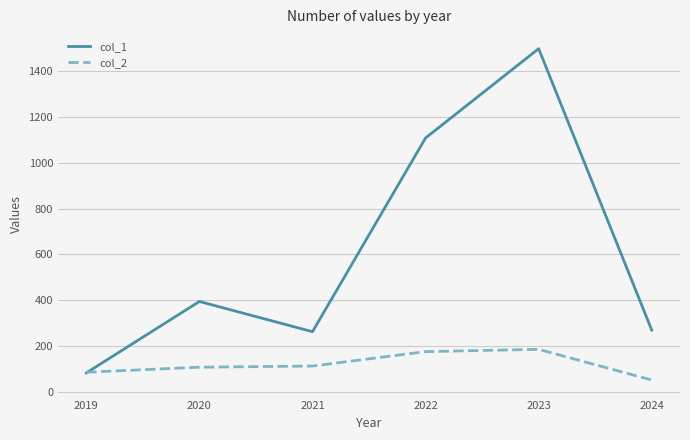

What is the minimum value shown in the chart?

51